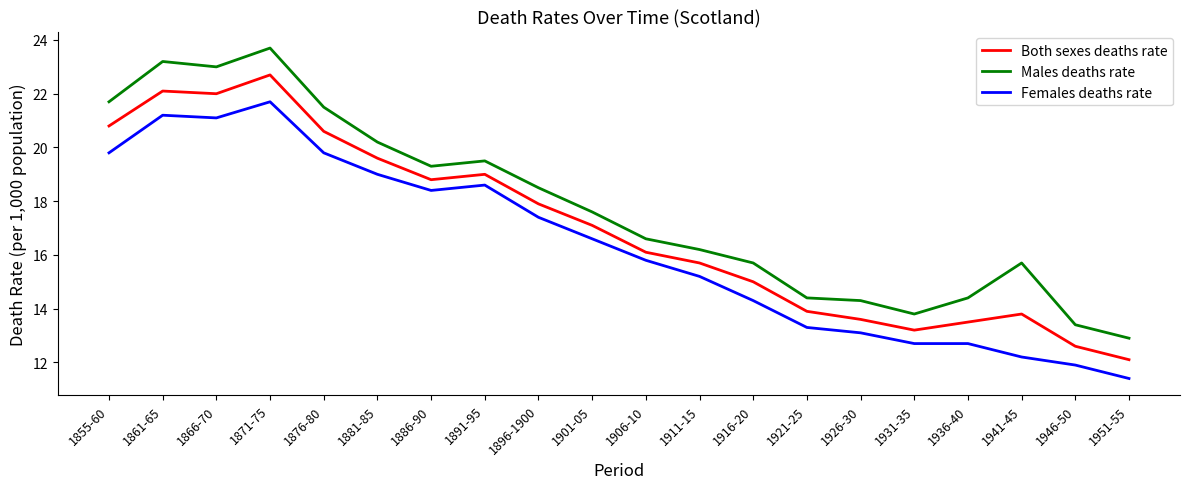

What are all the series names shown in the legend?

Both sexes deaths rate, Males deaths rate, Females deaths rate